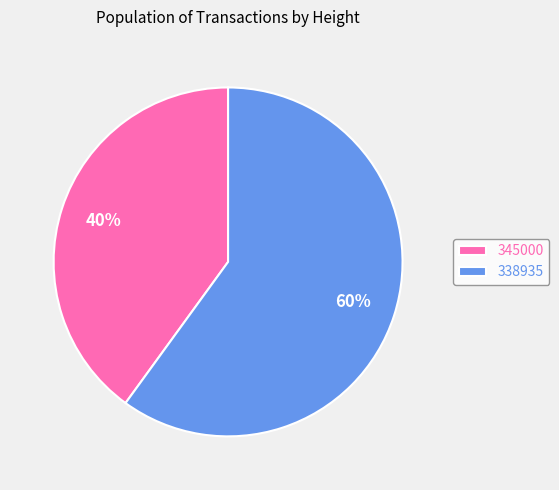

What is the smallest slice in the pie chart?

345000